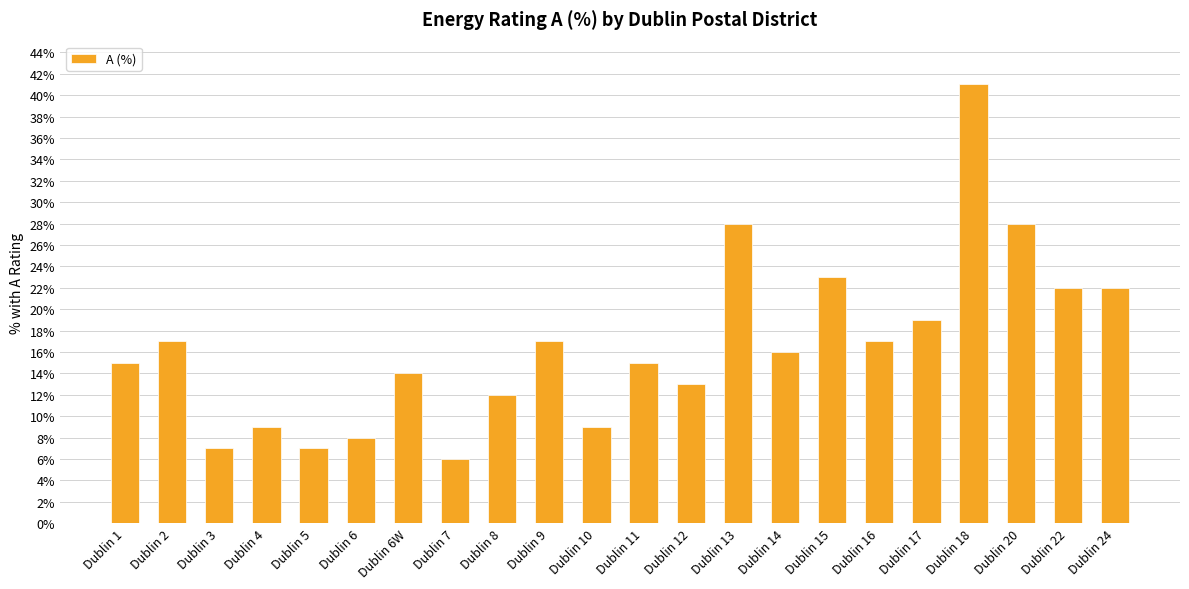

What is the difference between the maximum and minimum values?

35